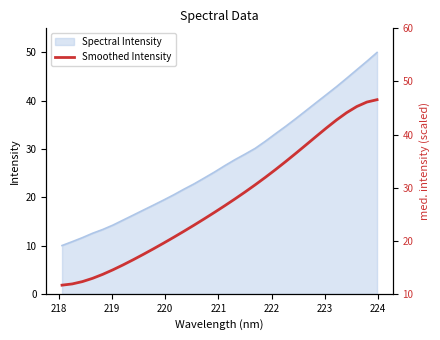

What is the minimum value for Spectral Intensity?

10.0